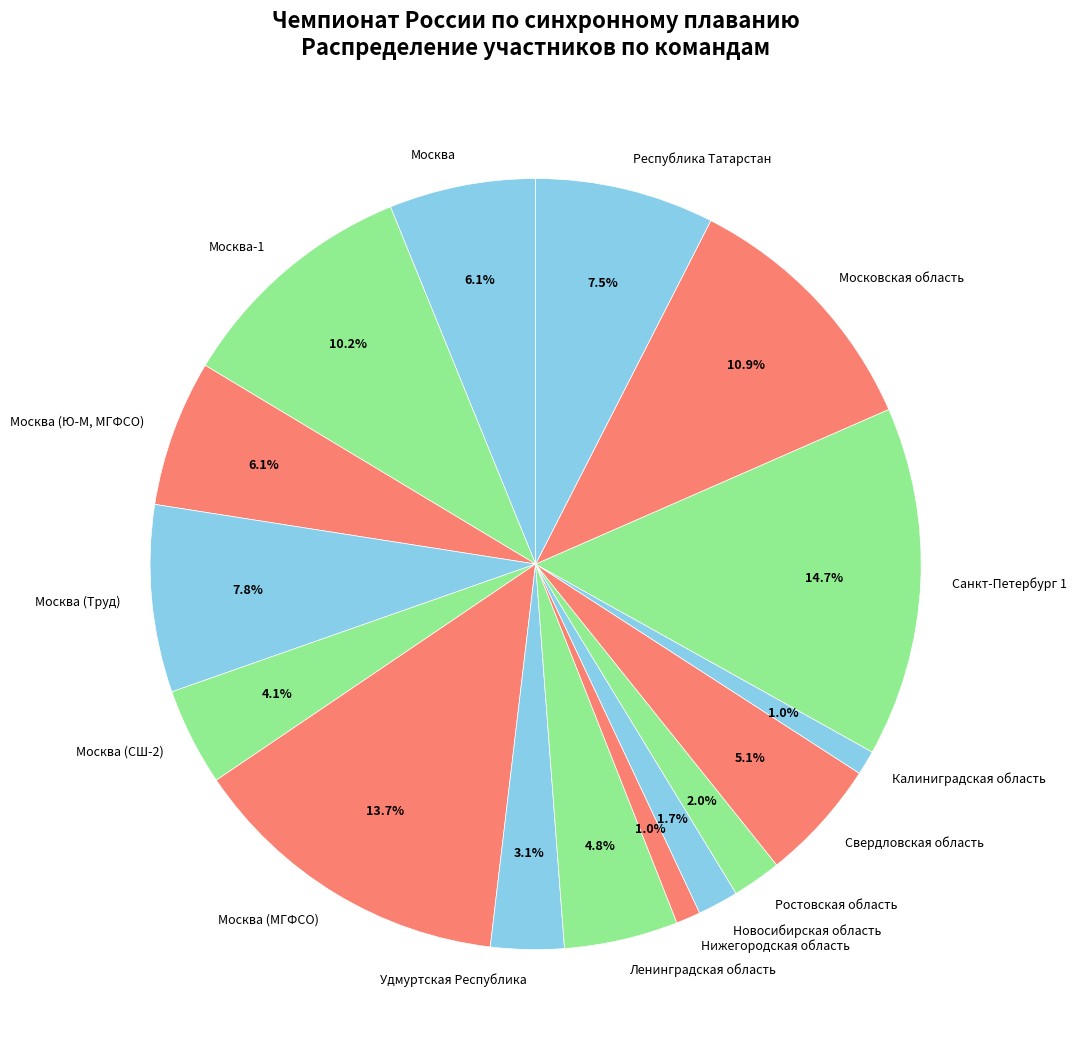

Does Республика Татарстан account for over 50% of the chart?

No